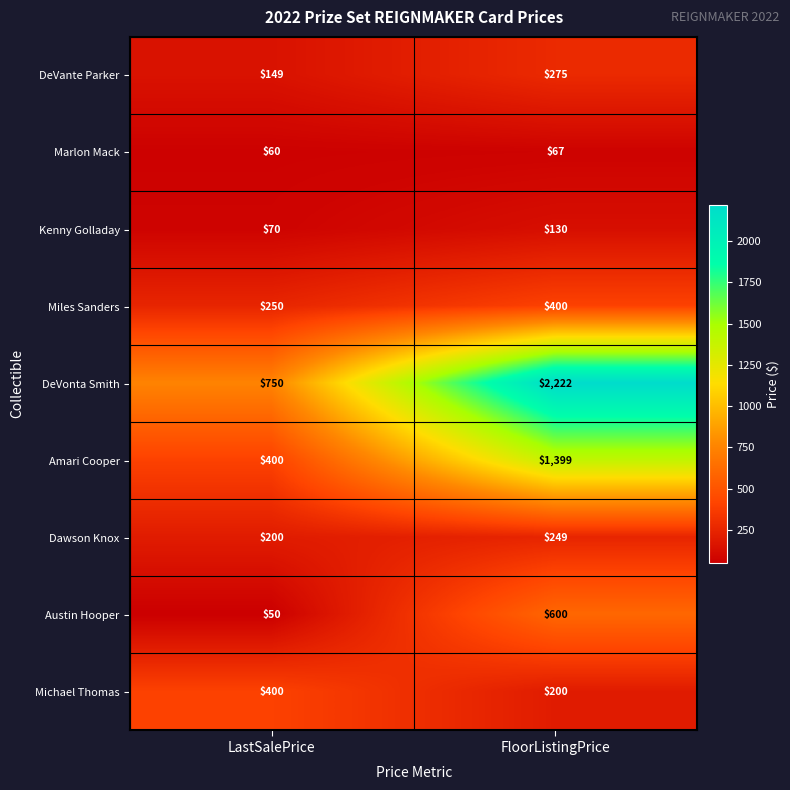

What is the total value across all series at LastSalePrice?

2329